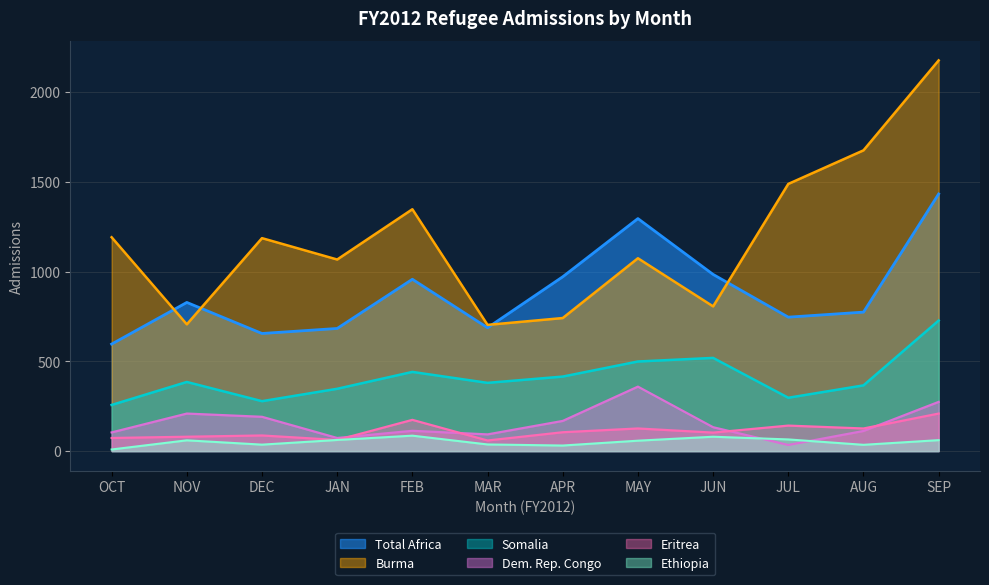

What is the difference between the highest and lowest values at MAY?

1237